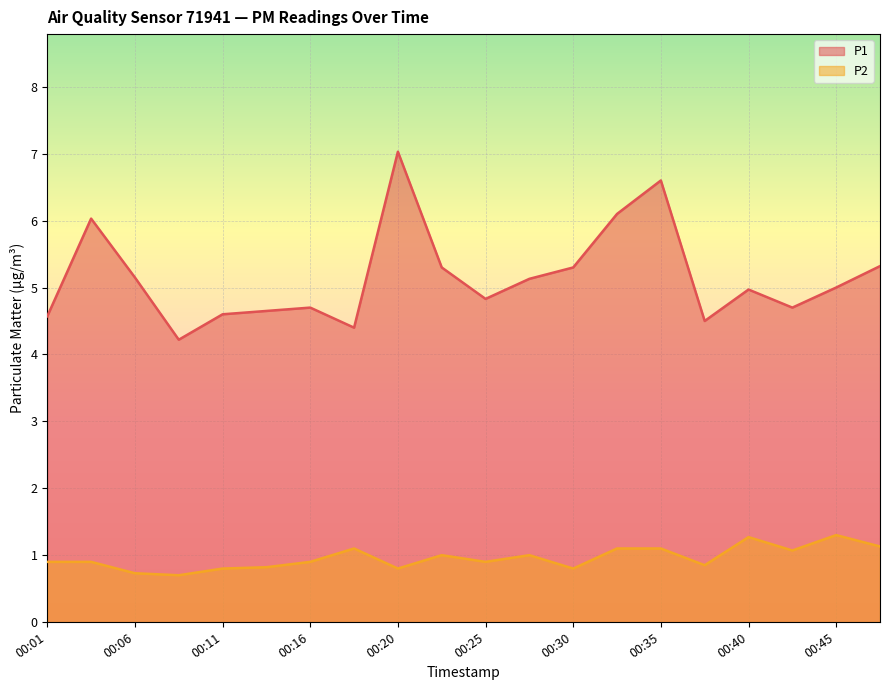

Read the P2 value at 00:08.

0.7